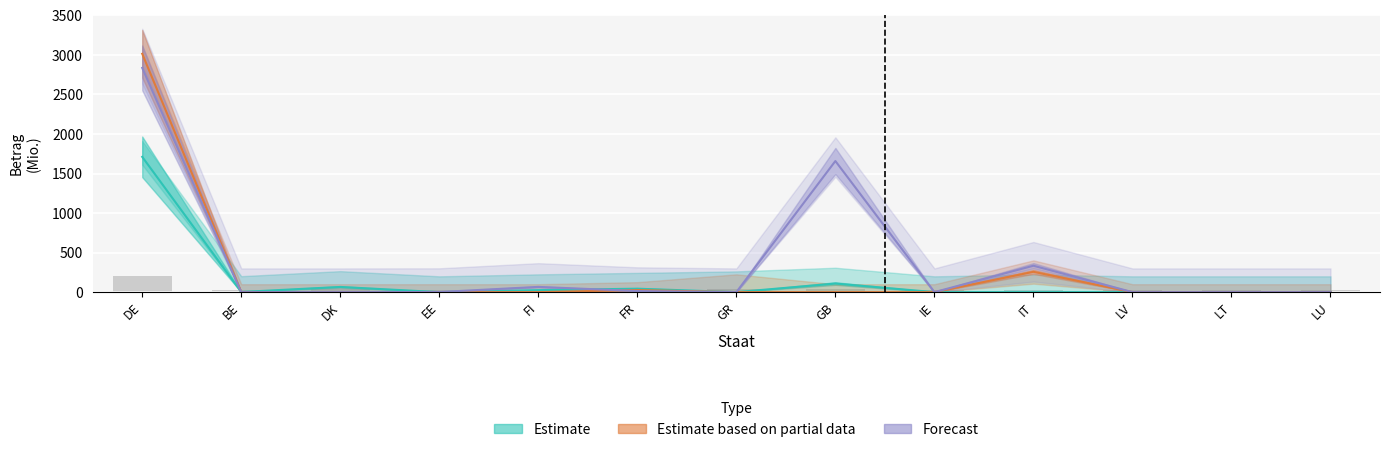

What are all the series names shown in the legend?

Estimate, Estimate based on partial data, Forecast